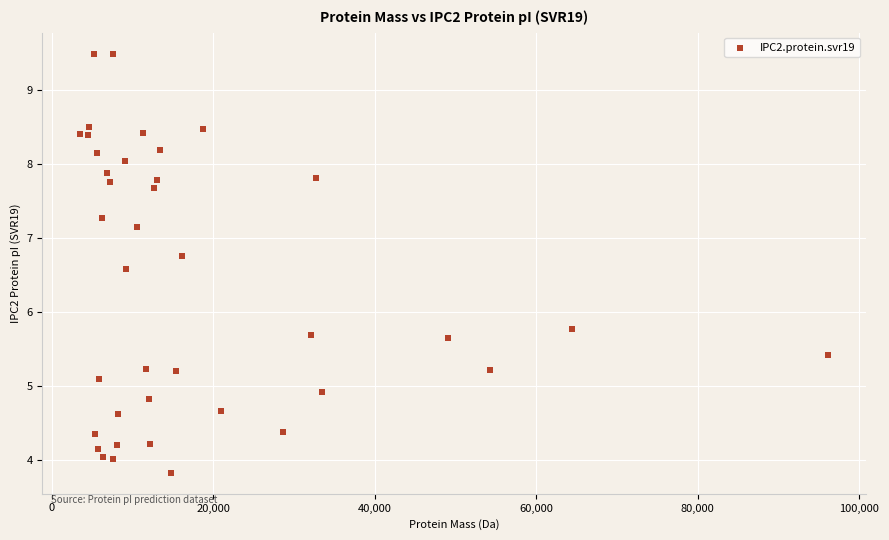

What Y value in the scatter plot is closest to 6?

5.8